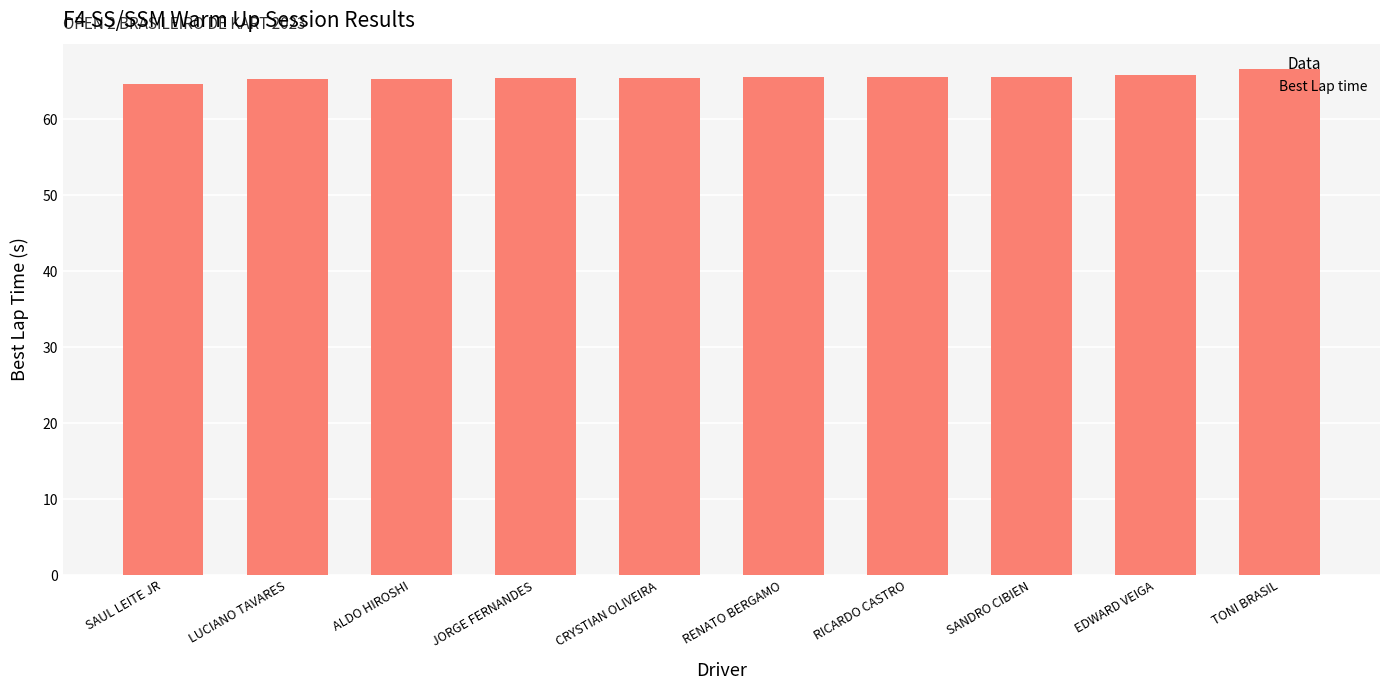

How many data points does each series have?

10